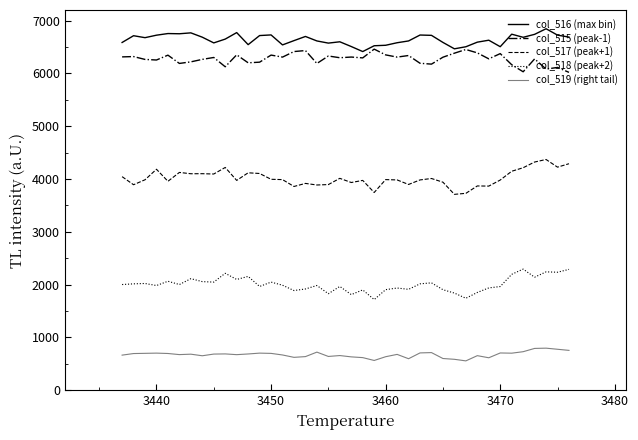

True or false: col_518 (peak+2) and col_517 (peak+1) cross at least once.

False